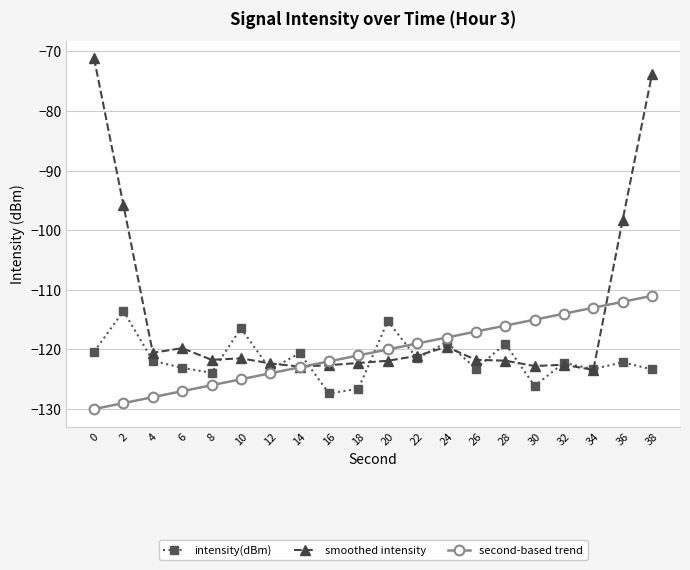

True or false: intensity(dBm) has more than 2 interior local peaks.

True